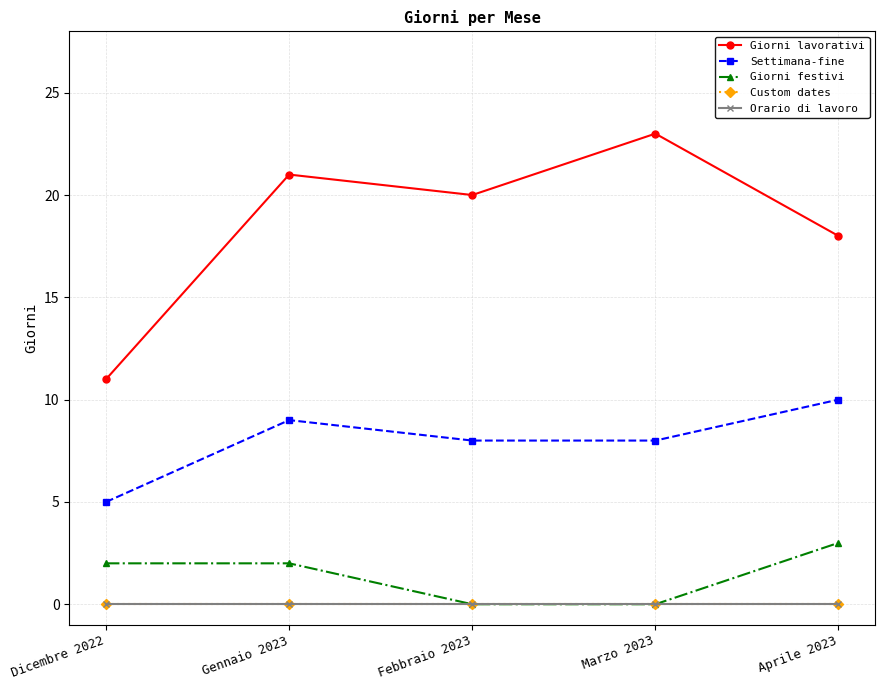

The value of Orario di lavoro at Dicembre 2022 is 0. True or false?

True